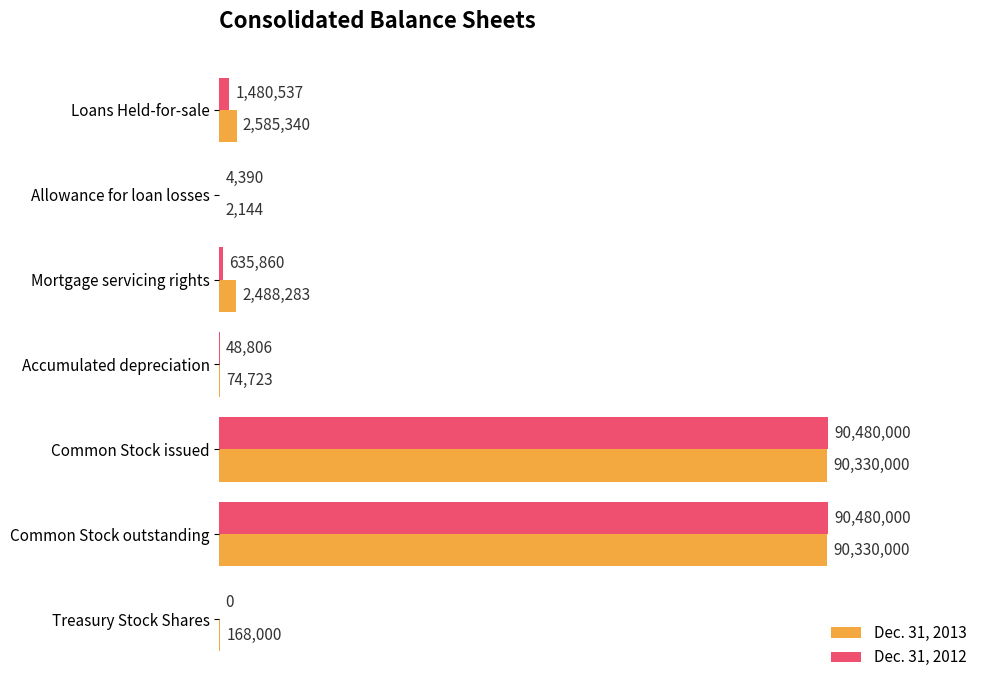

What are all the series names shown in the legend?

Dec. 31, 2013, Dec. 31, 2012